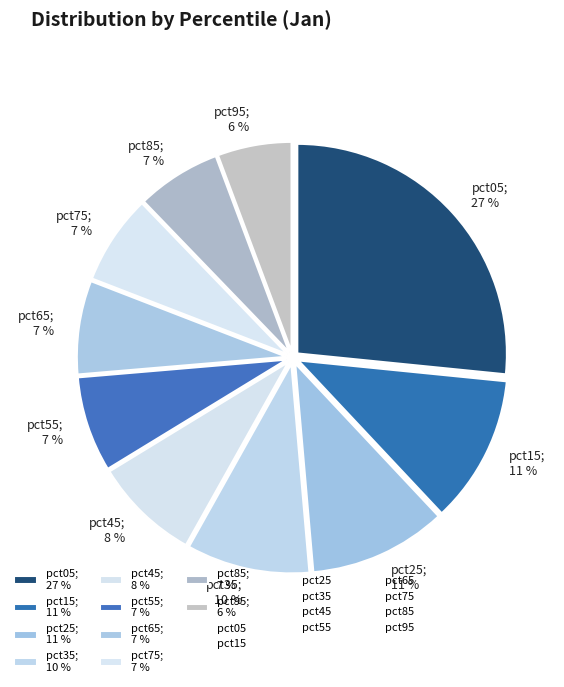

Is there a majority slice in this chart?

No